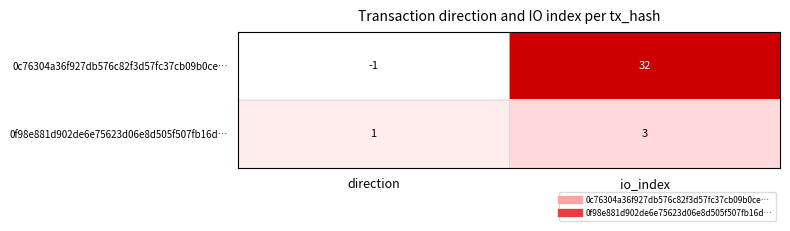

Reading right to left, list all the values displayed in this chart.

0c76304a36f927db576c82f3d57fc37cb09b0ce…: 32	-1
0f98e881d902de6e75623d06e8d505f507fb16d…: 3	1